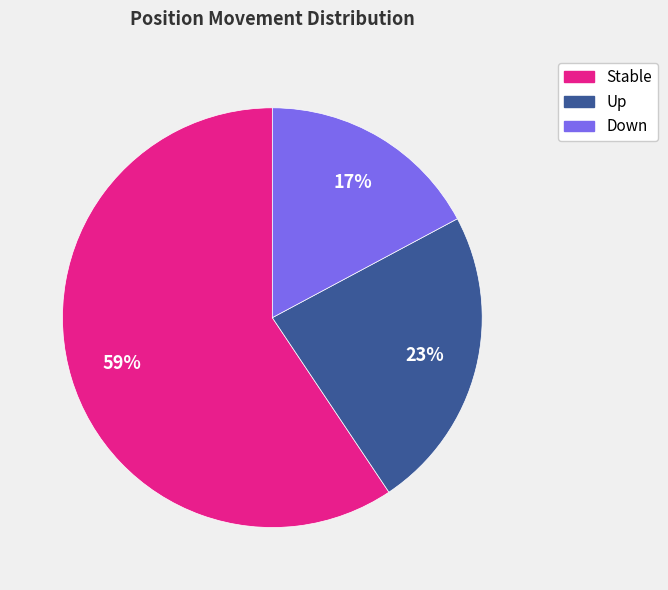

How many slices are in this pie chart?

3